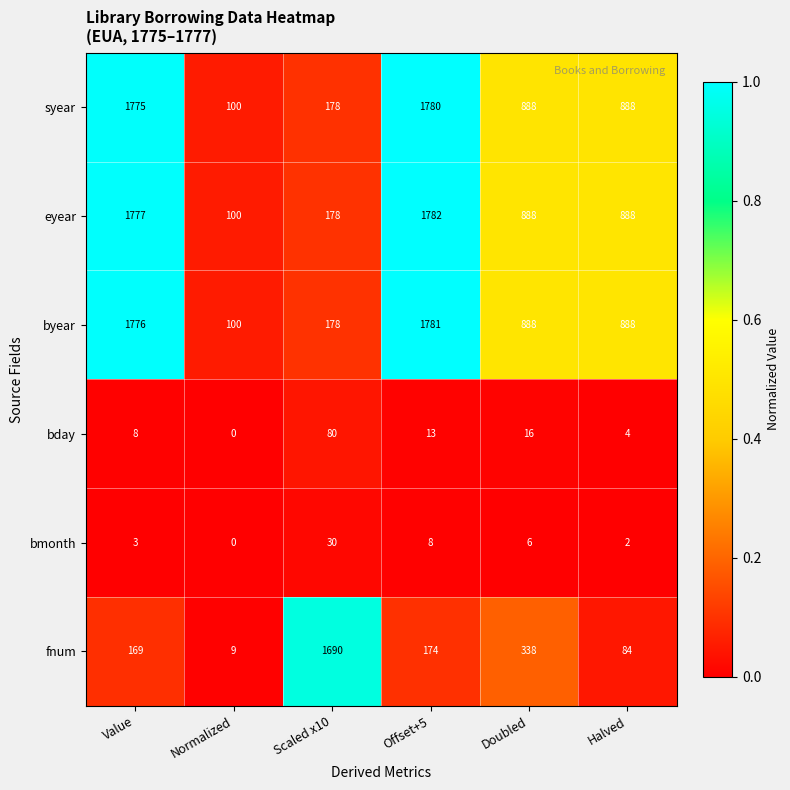

What is the spread (max minus min) of values at Offset+5?

1774